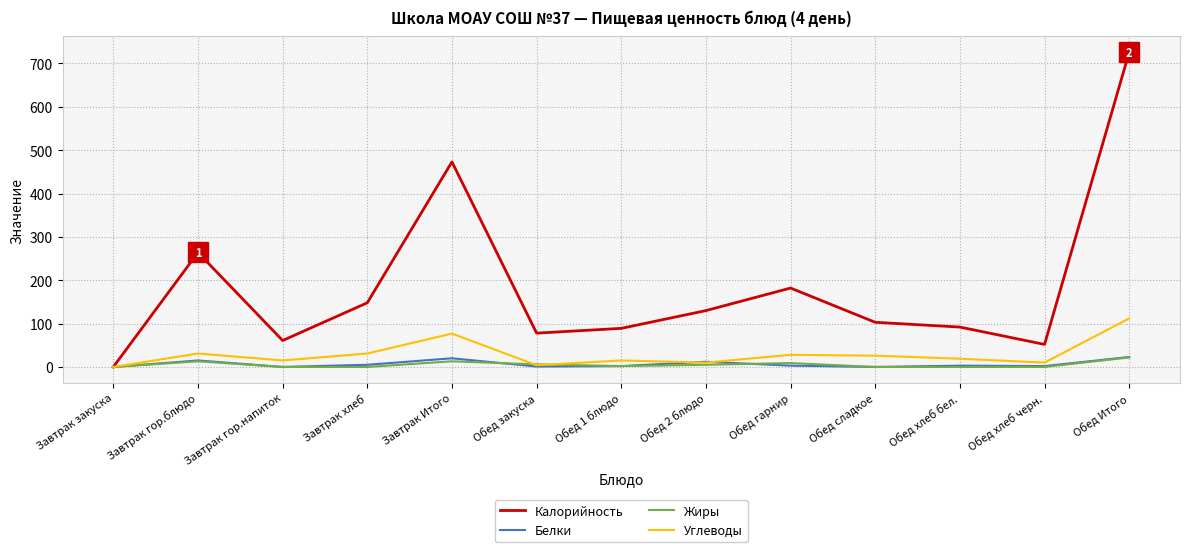

Is it true that Жиры equals 0 at Обед хлеб черн.?

True